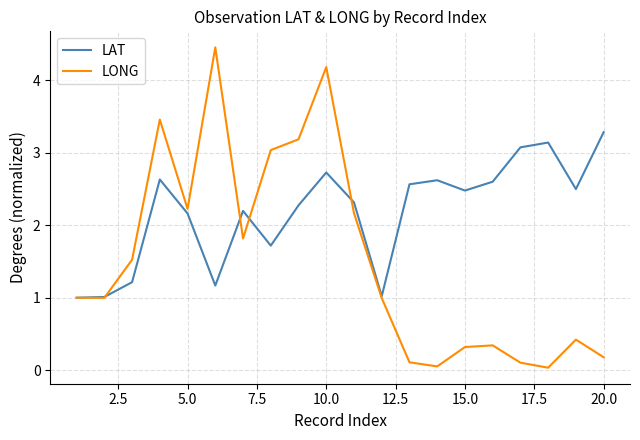

Which series has the widest spread of values?

LONG